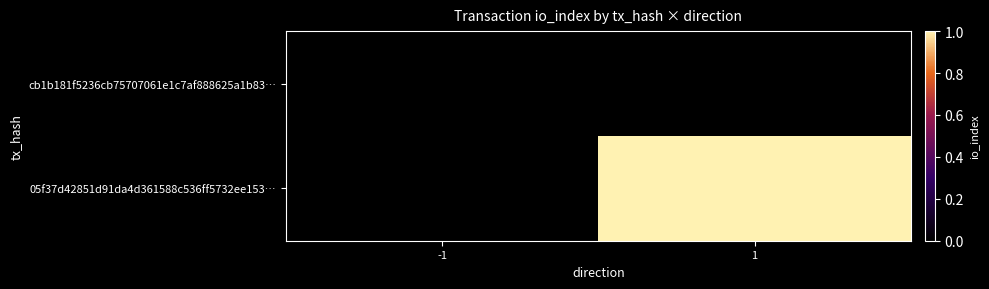

Count the number of categories in the chart.

2